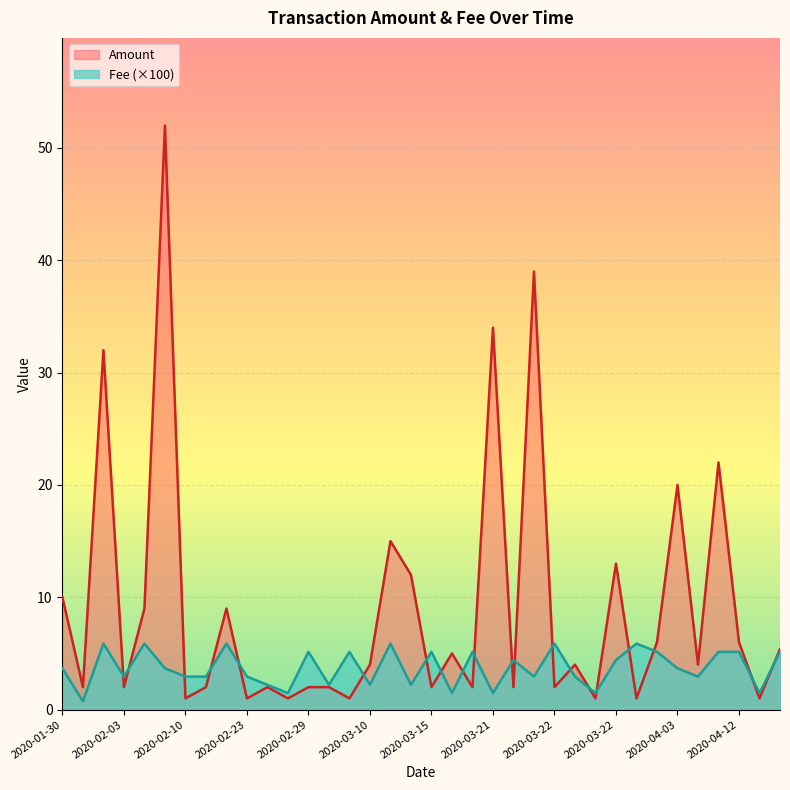

What is the average value of the Fee series?

3.7